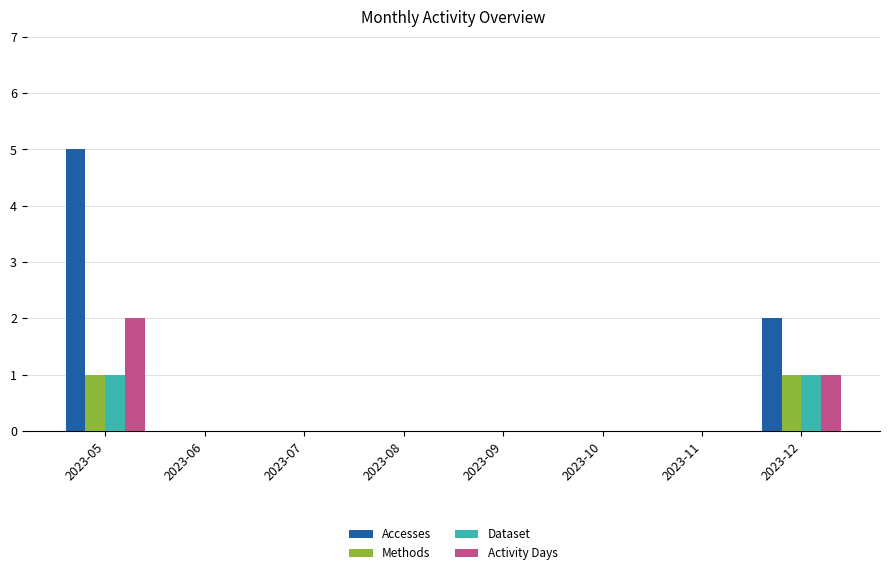

The Activity Days series shows 1 at 2023-06. True or false?

False